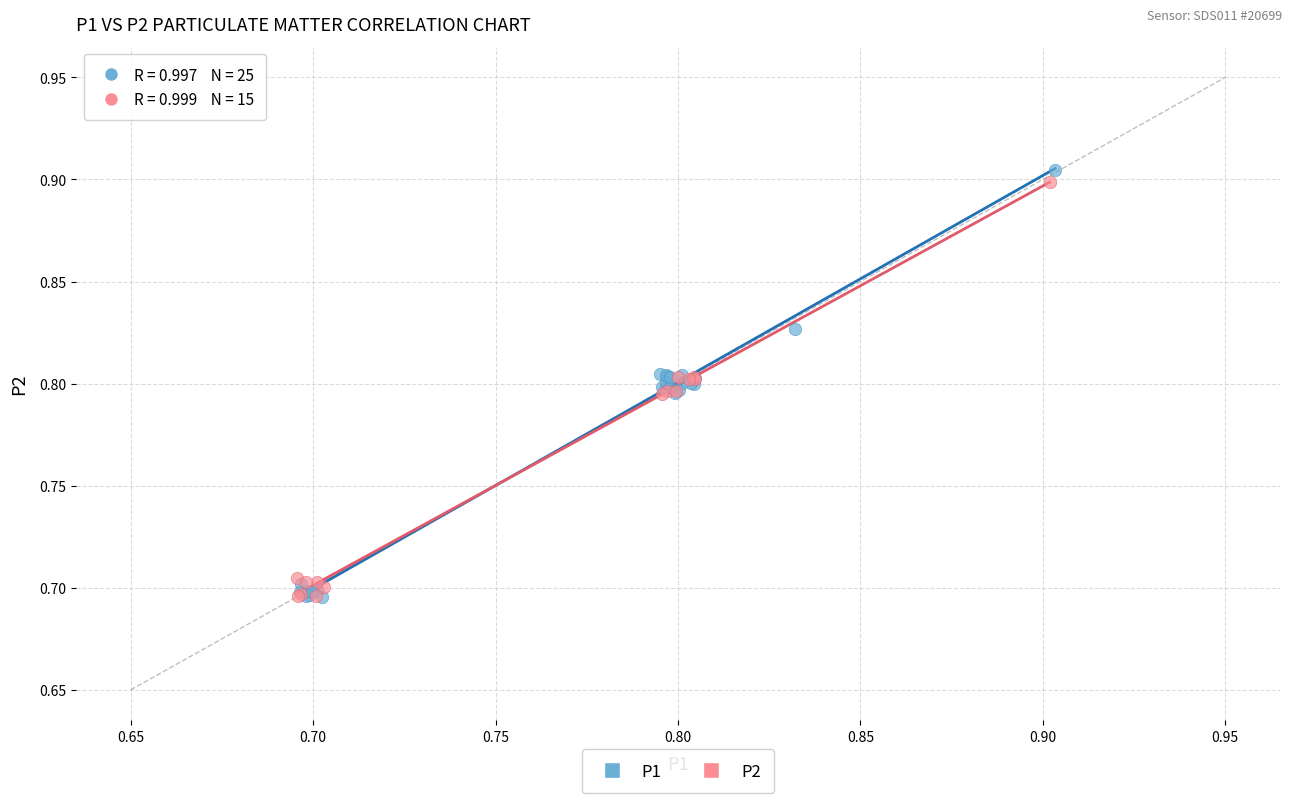

What are all the series names shown in the legend?

P1, P2